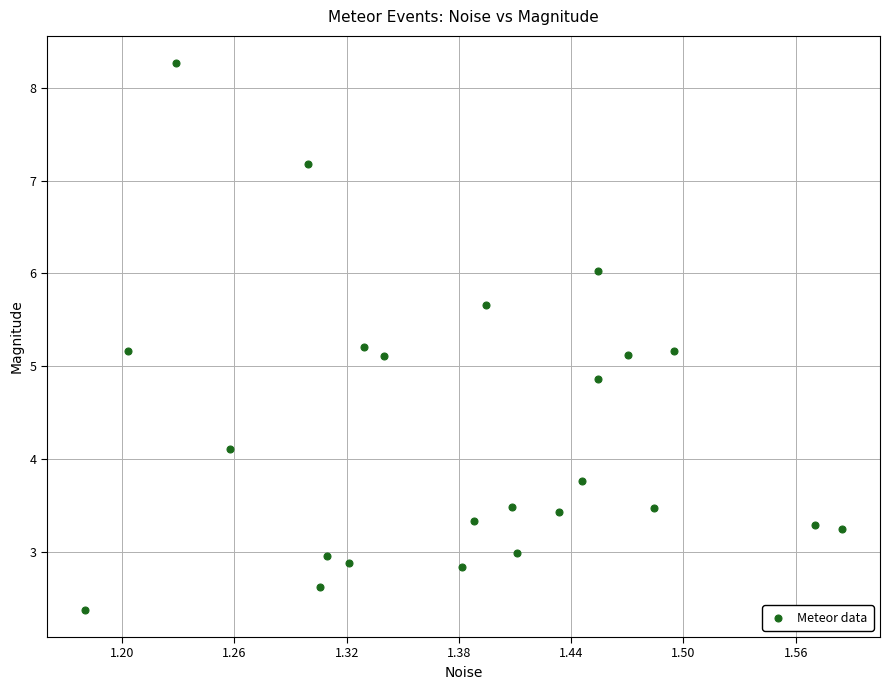

What is the range of X values (max minus min)?

0.4